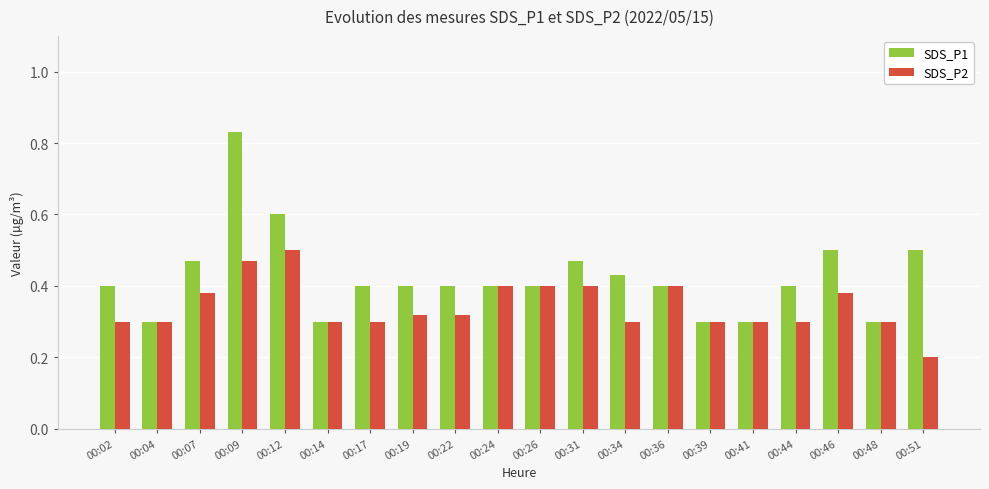

The value of SDS_P2 at 00:44 is 0.2. True or false?

False